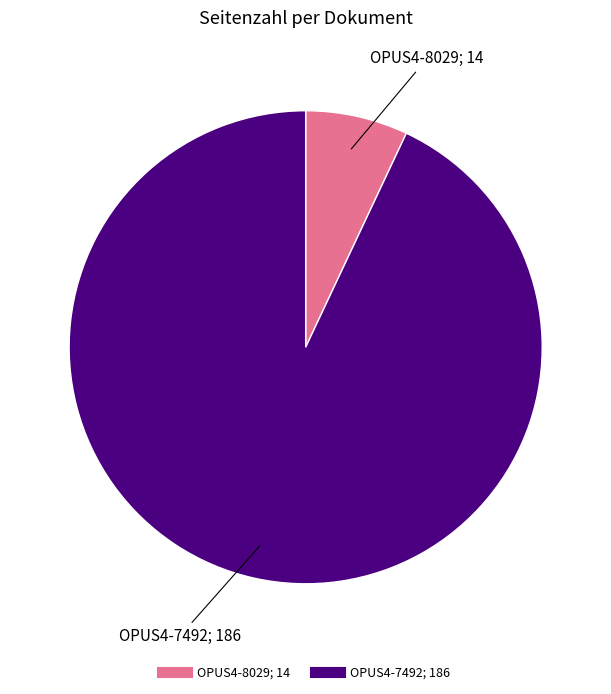

Do OPUS4-7492 and OPUS4-8029 together represent more than half of the pie?

Yes